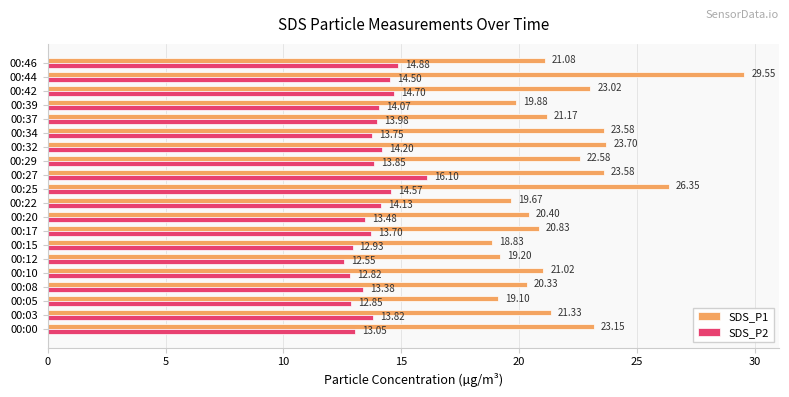

Is the value of SDS_P1 at 00:37 greater than the value of SDS_P2 at 00:39?

Yes